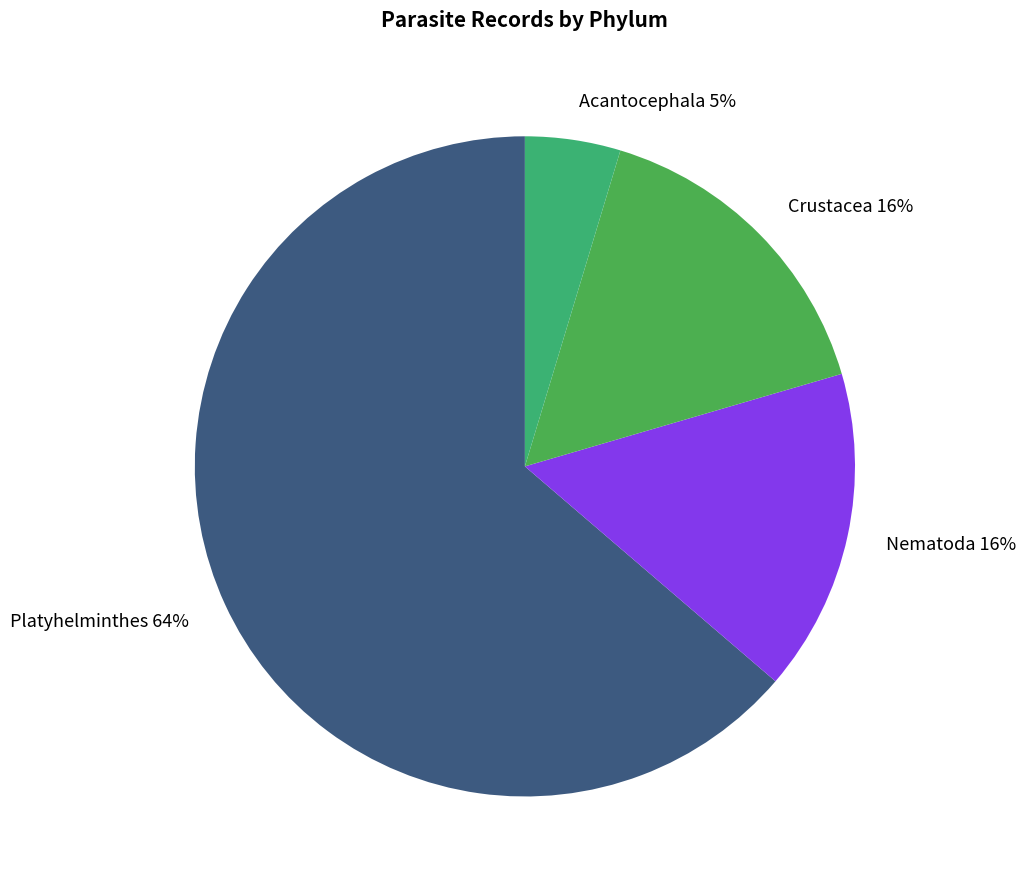

What percentage is the Acantocephala slice, to the nearest percent?

5%